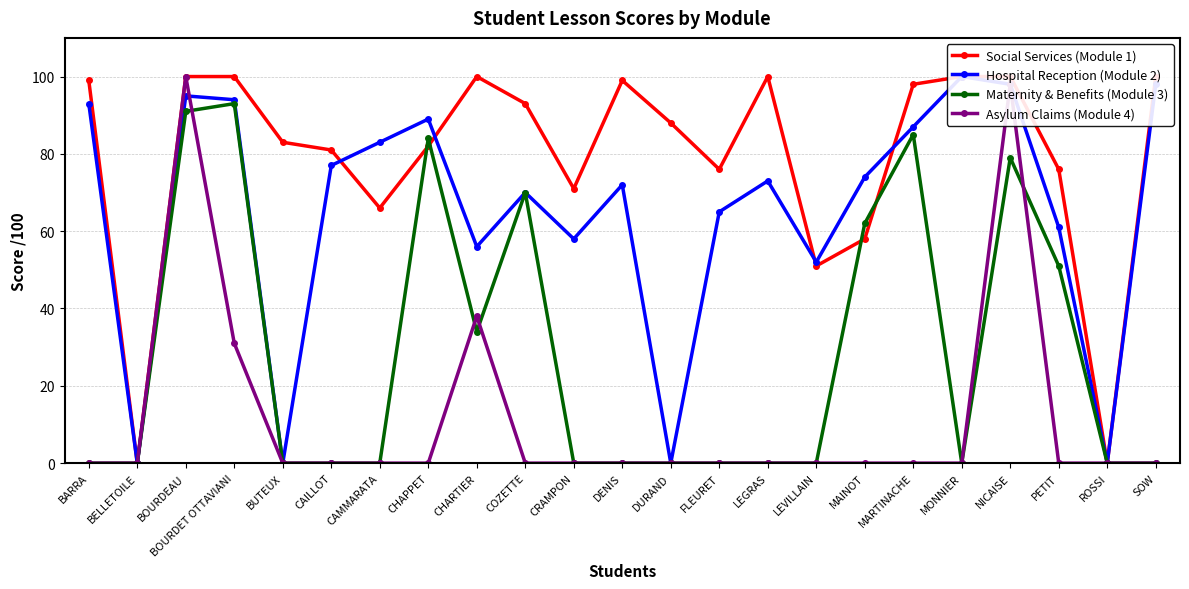

Rank the series at CAILLOT from highest to lowest value.

Social Services (Module 1), Hospital Reception (Module 2), Maternity & Benefits (Module 3), Asylum Claims (Module 4)